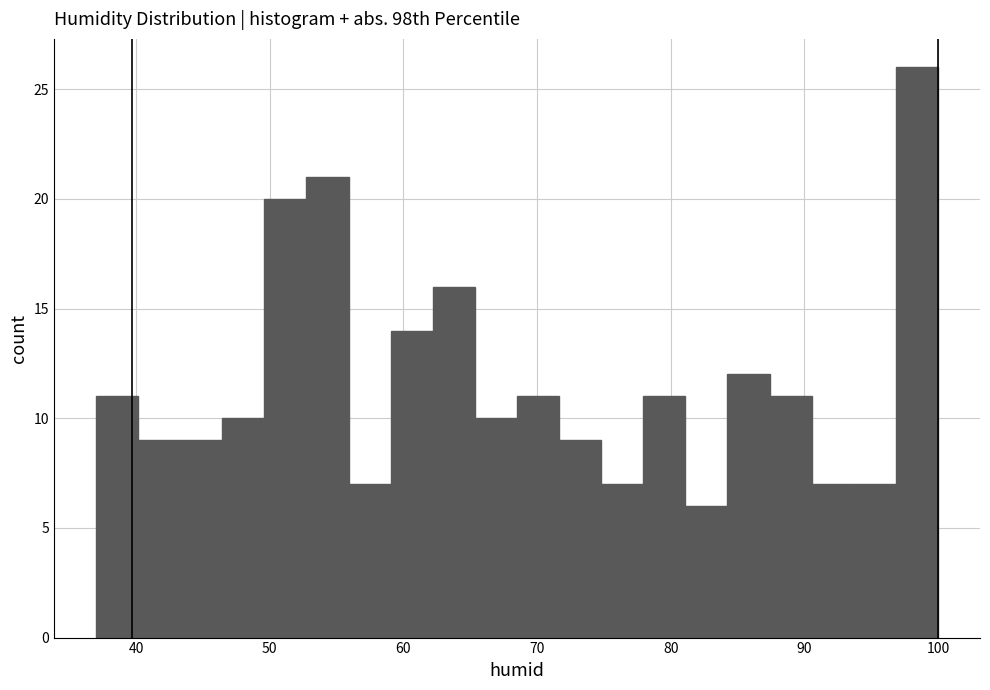

Around what value on the x-axis is the tallest bar? Give the approximate position of its centre, as read against the axis.

98